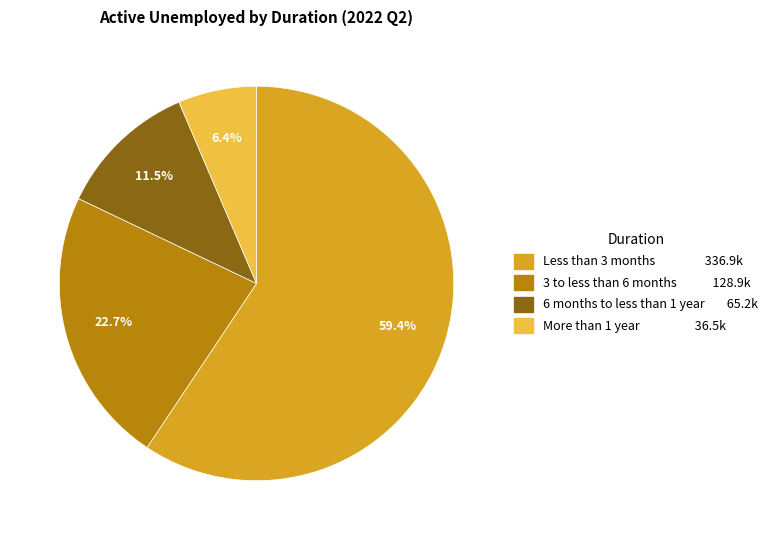

Which has a higher value, 3 to less than 6 months or 6 months to less than 1 year?

3 to less than 6 months